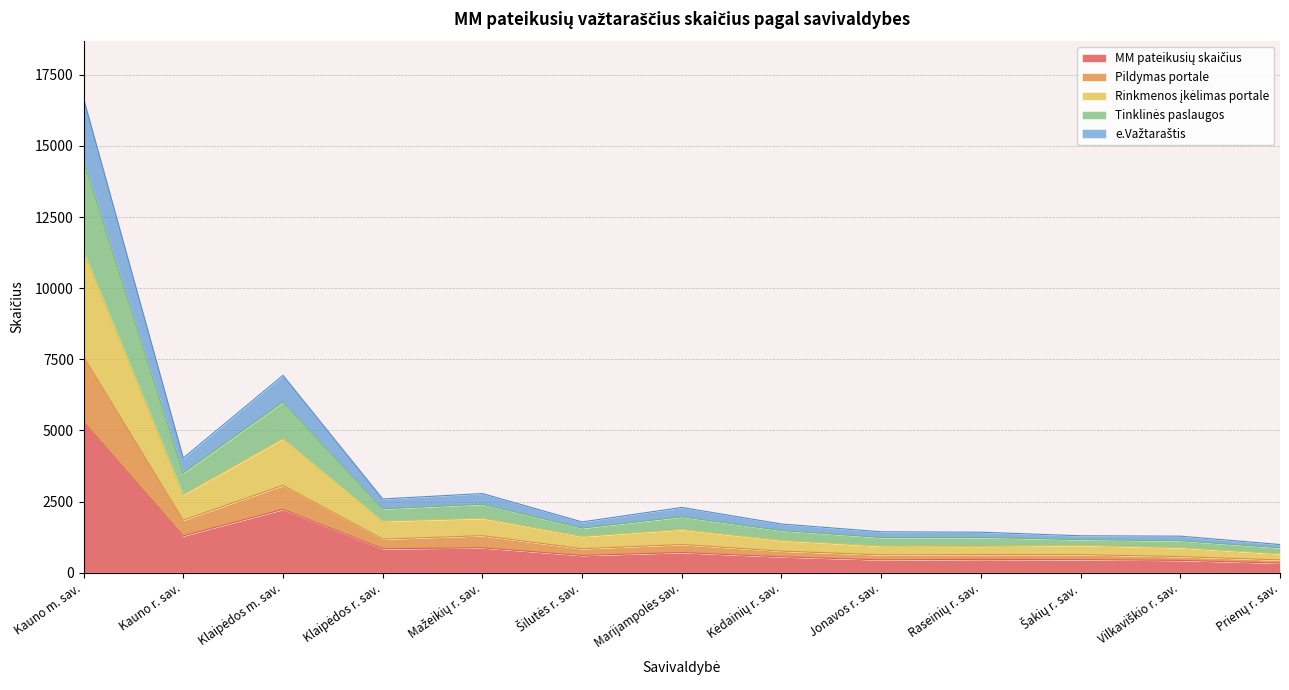

Does the chart have visible grid lines?

Yes